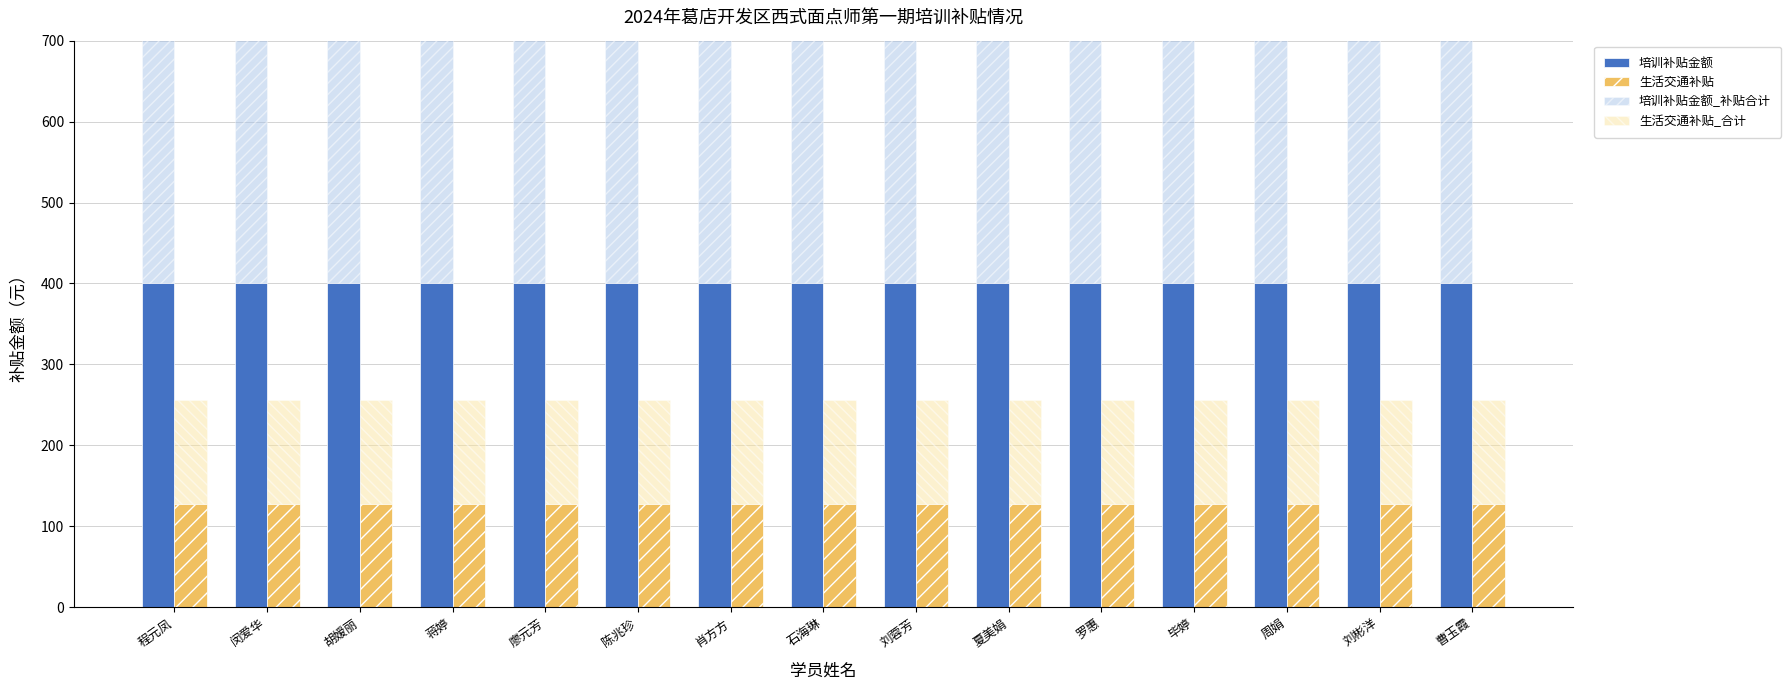

At which category is the sum across all series the highest?

程元凤